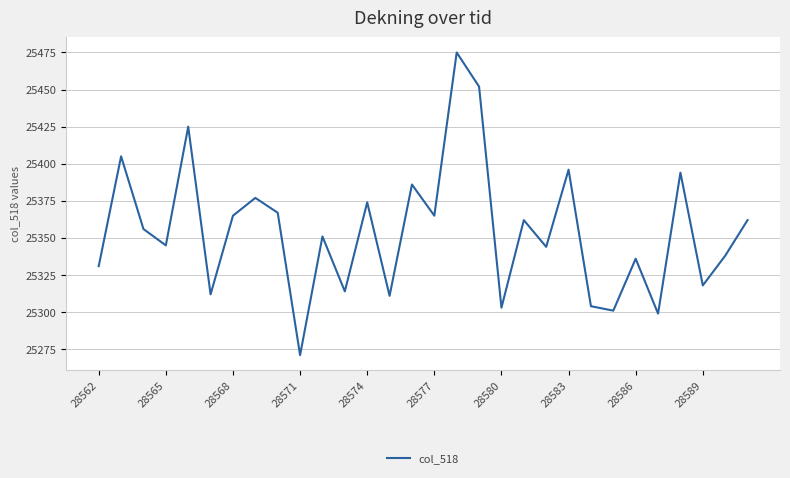

Reading right to left, extract all data points from this chart.

25362	25338	25318	25394	25299	25336	25301	25304	25396	25344	25362	25303	25452	25475	25365	25386	25311	25374	25314	25351	25271	25367	25377	25365	25312	25425	25345	25356	25405	25331